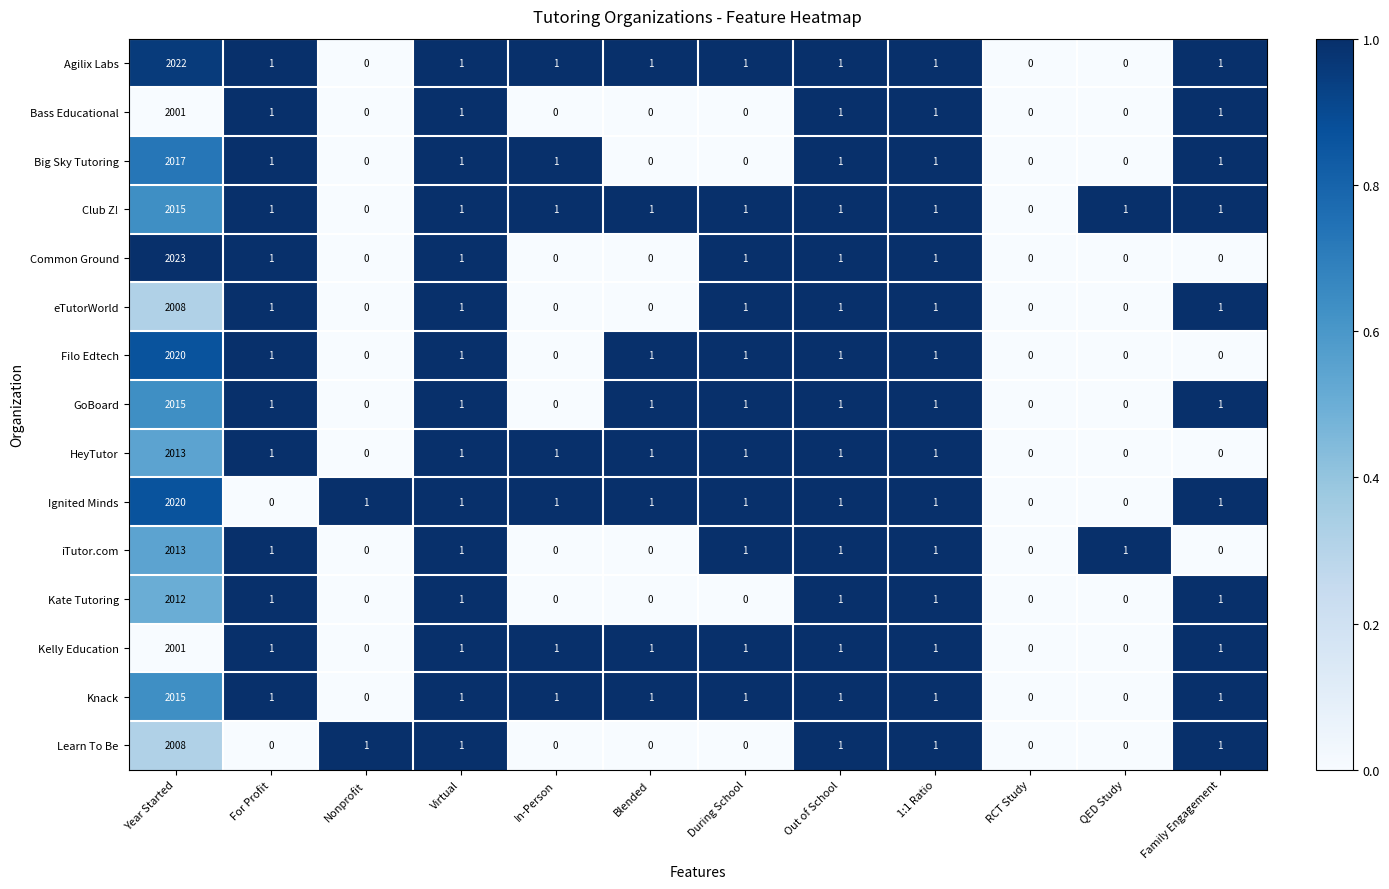

Is it true that GoBoard equals -1333 at In-Person?

False